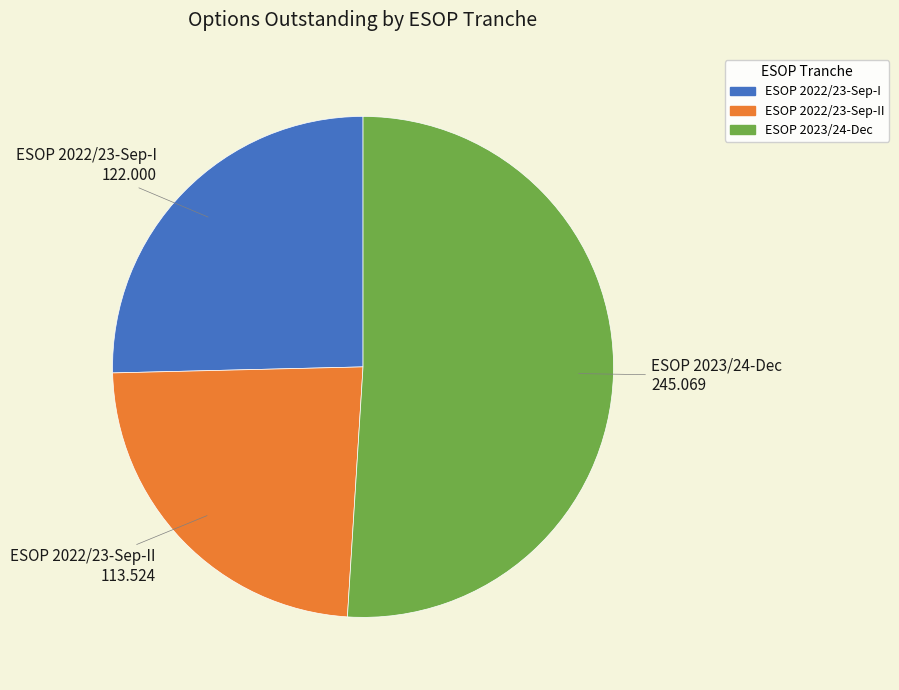

Does any single category account for the majority?

Yes